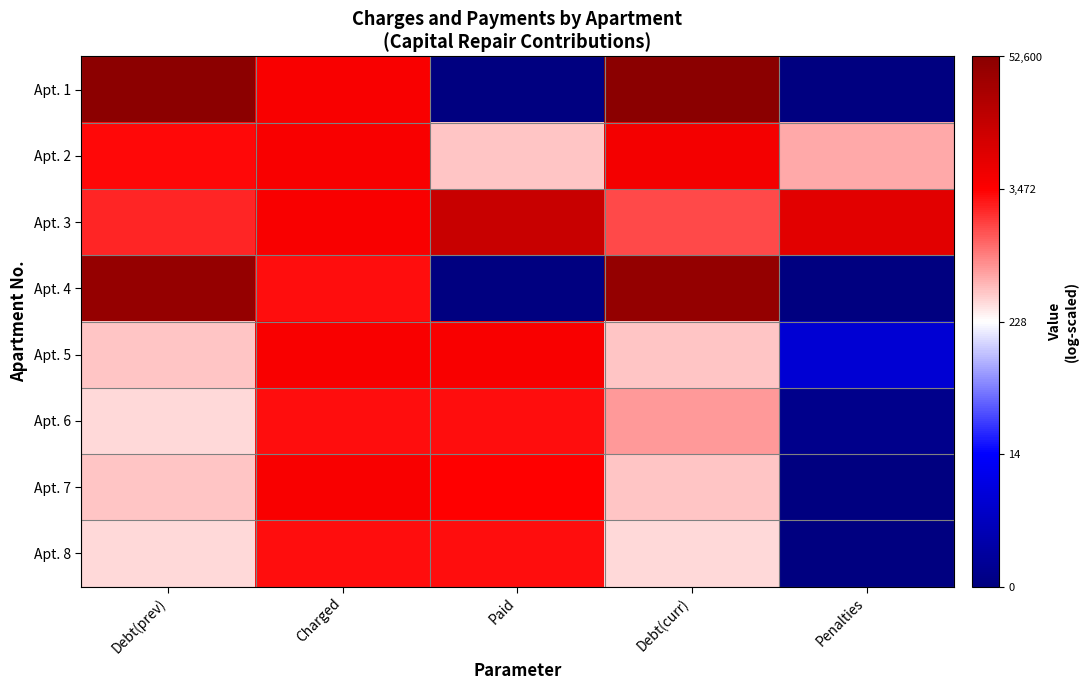

How many distinct data groups are displayed?

8